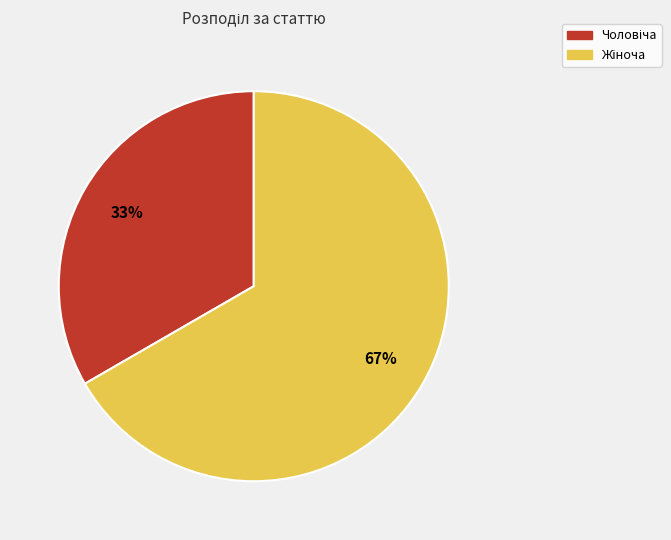

To the nearest percent, what is the average slice percentage?

50%